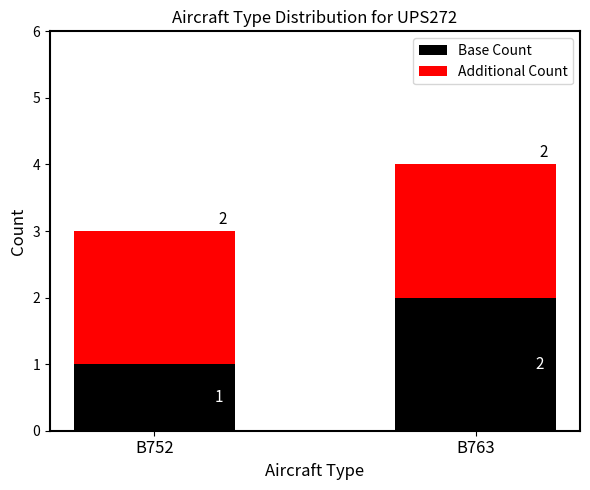

What are all the series names shown in the legend?

Base Count, Additional Count